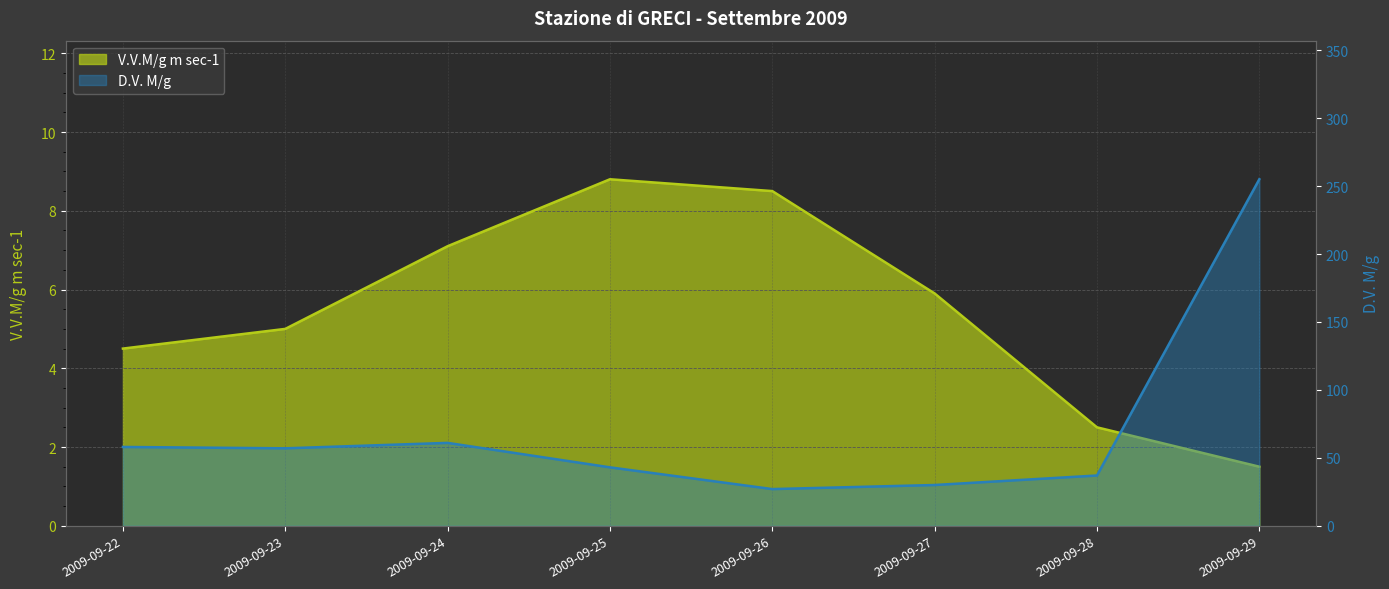

True or false: V.V.M/g m sec-1 and D.V. M/g intersect in this chart.

False